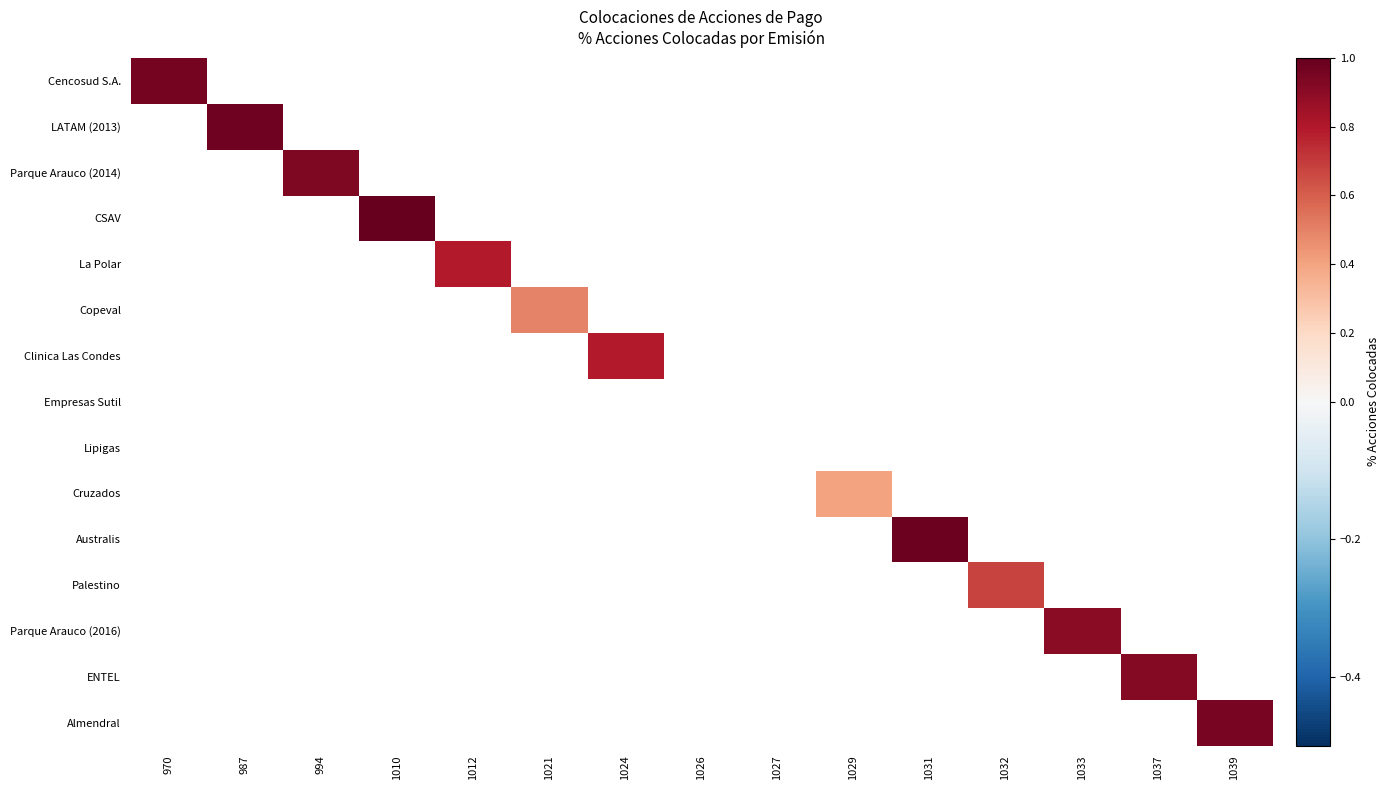

What is the minimum value shown in the chart?

0.4